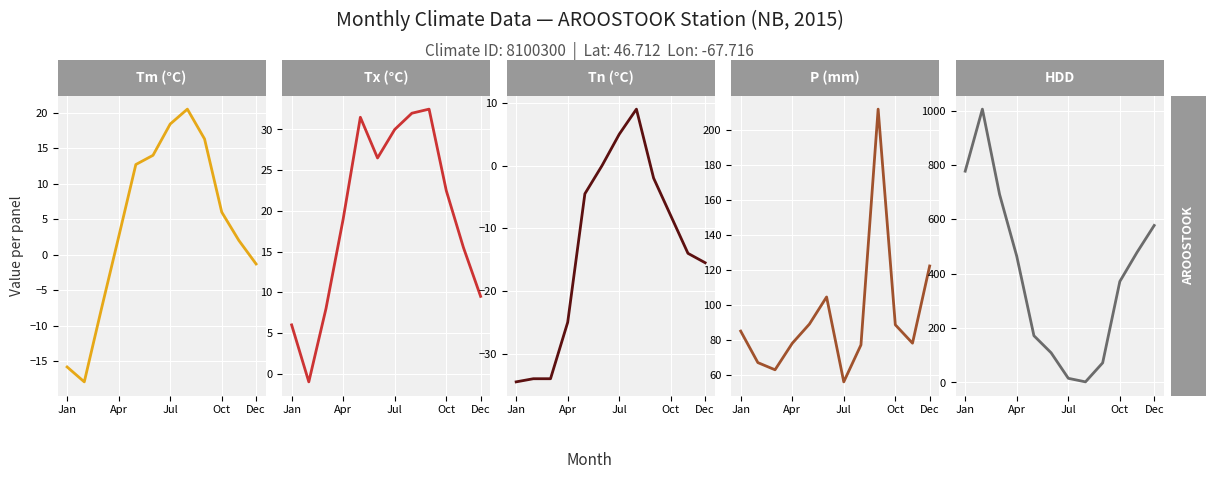

What is the value of the Tn point at the 9th from the left?

-2.0